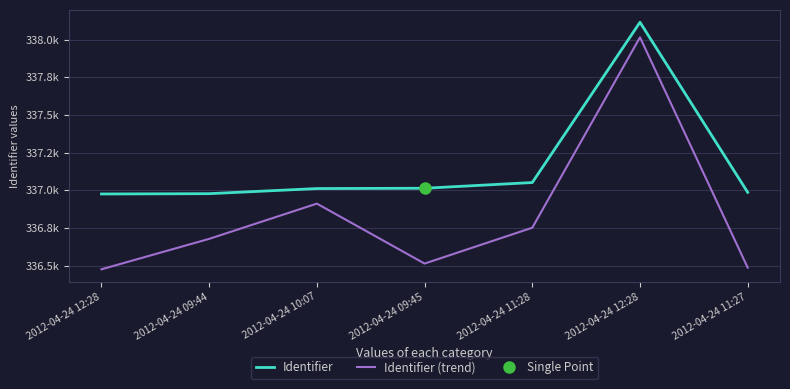

What is the difference between the Identifier (trend) values at 2012-04-24 11:28 and 2012-04-24 10:07?

160